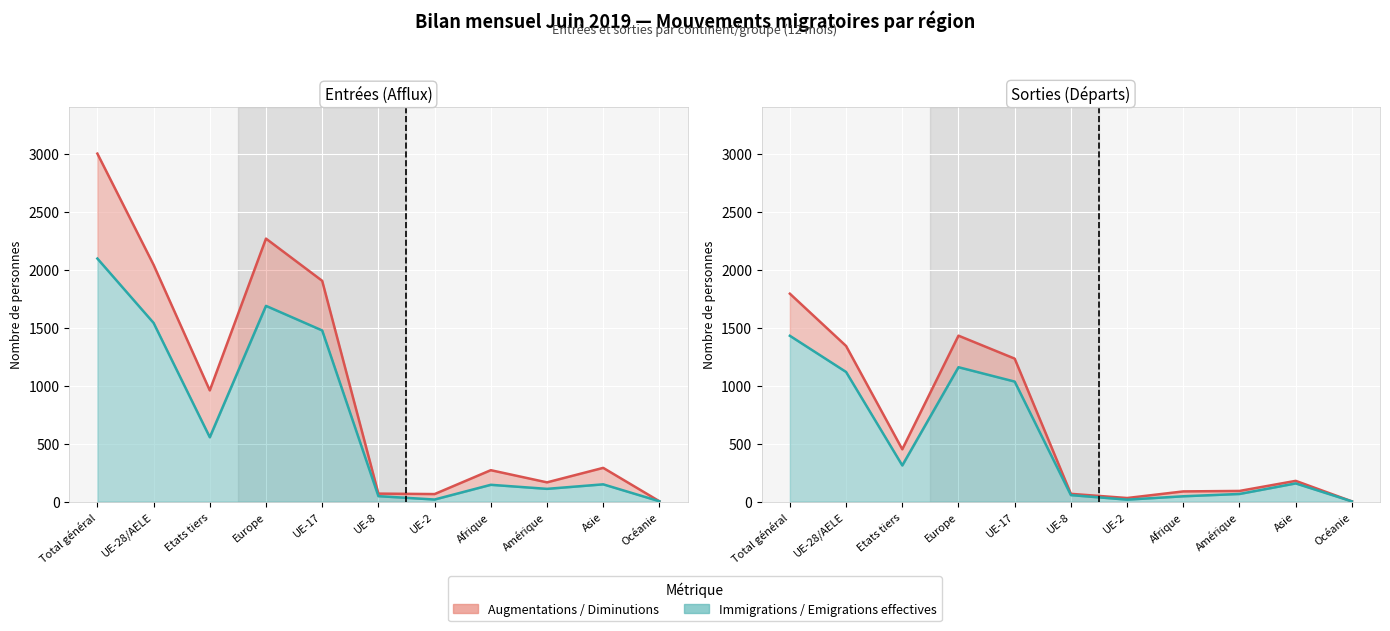

In Augmentations (ligne), how many points are lower than both neighbors (excluding endpoints)?

3